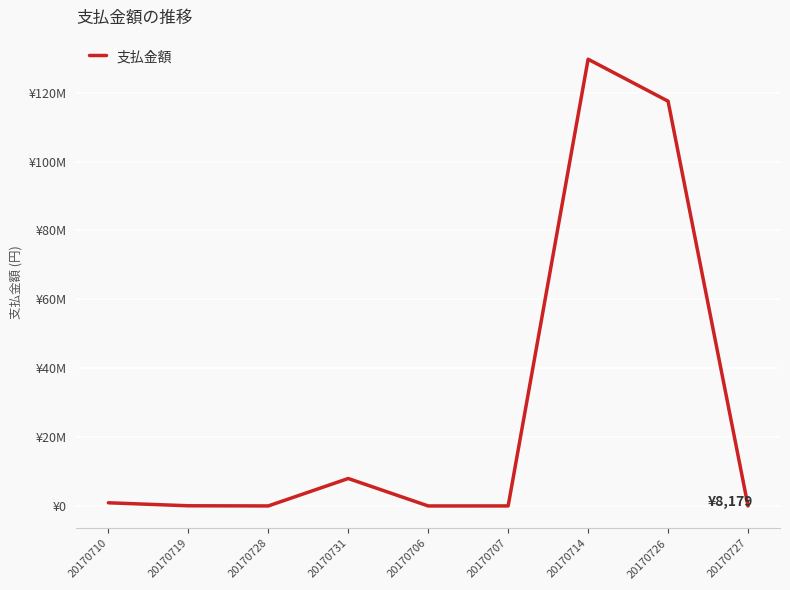

Rank the categories by value from highest to lowest.

20170714, 20170726, 20170731, 20170710, 20170719, 20170707, 20170728, 20170727, 20170706